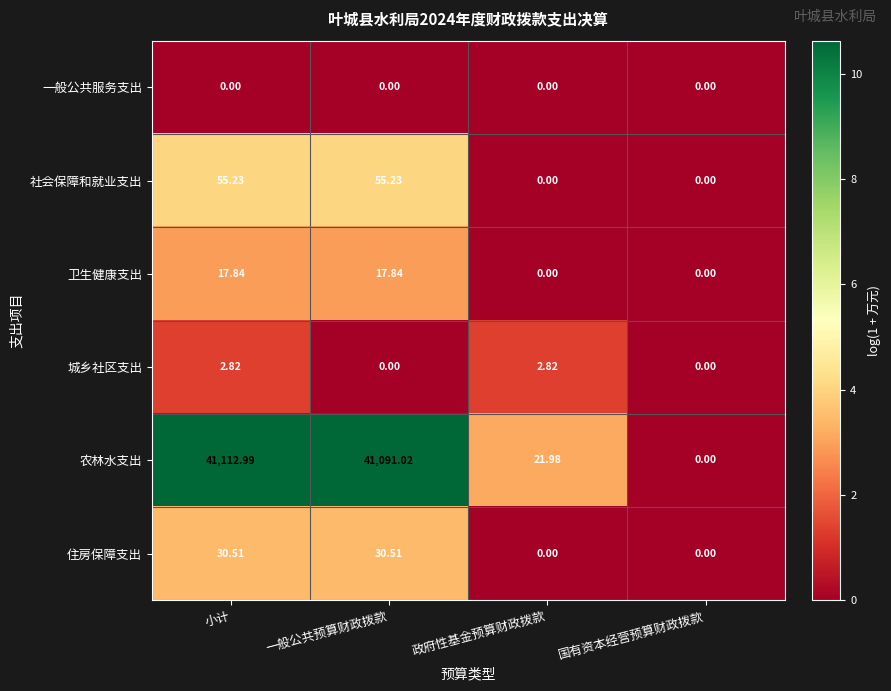

At which label does 农林水支出 reach its peak?

小计